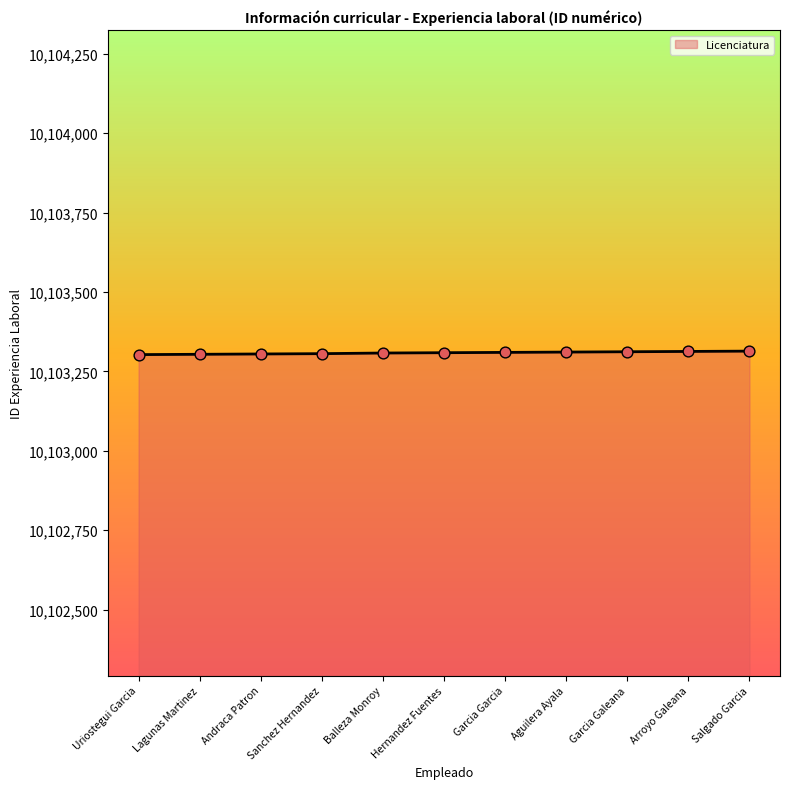

Approximately how many times larger is the value at Salgado Garcia compared to Hernandez Fuentes?

1.0